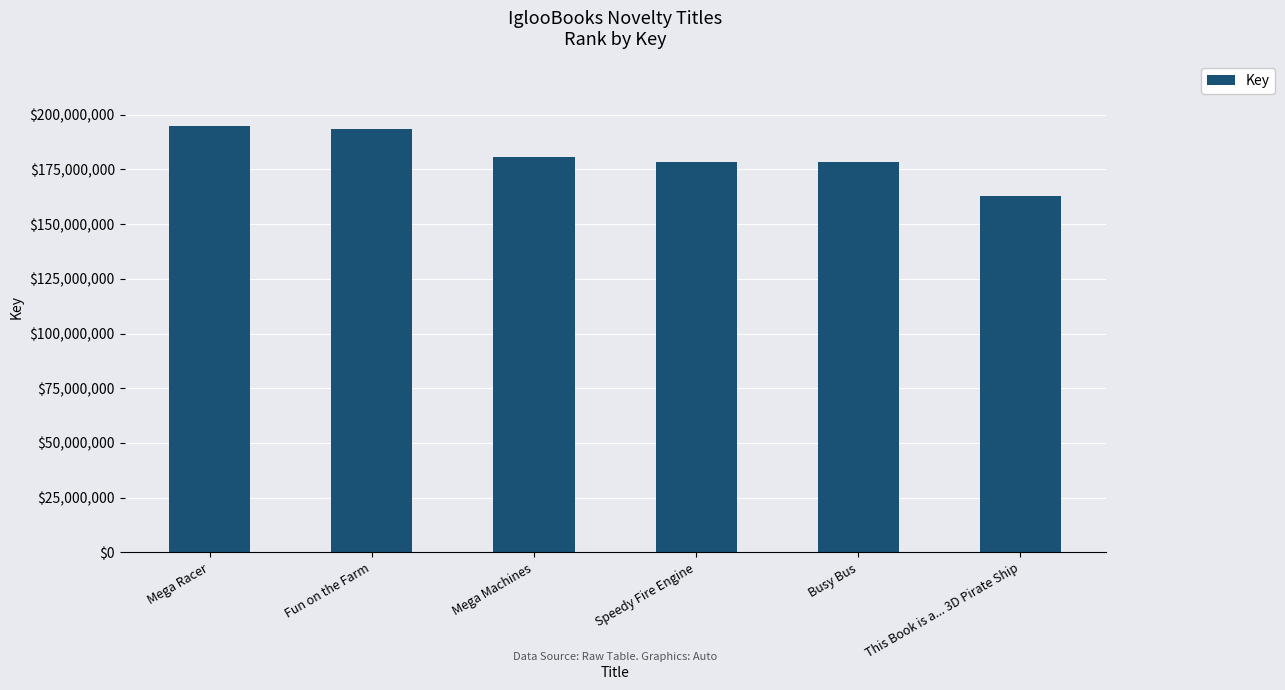

What is the minimum value shown in the chart?

162696744